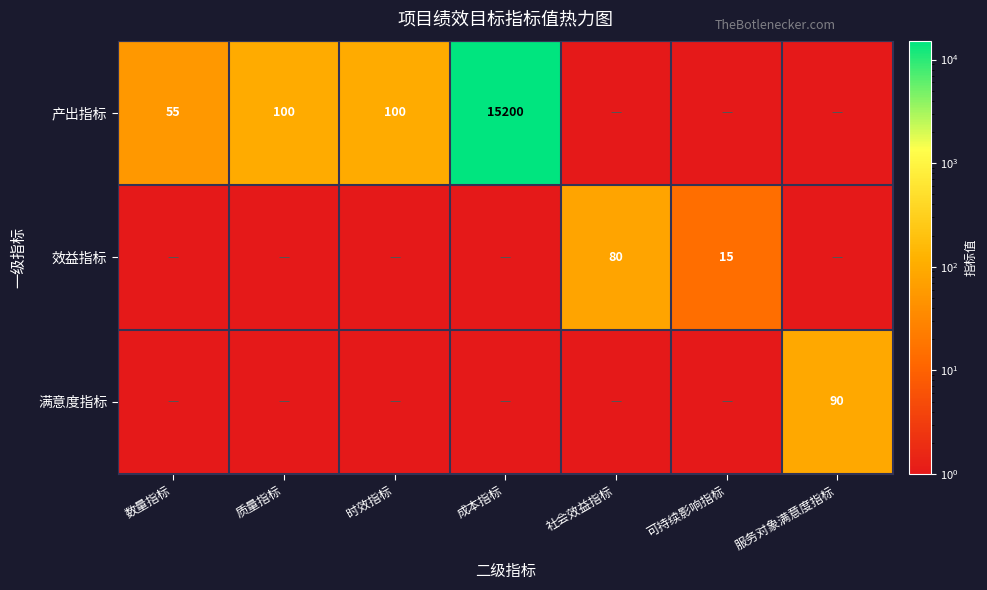

What is the sum of the 产出指标 values at 成本指标 and 时效指标?

15300